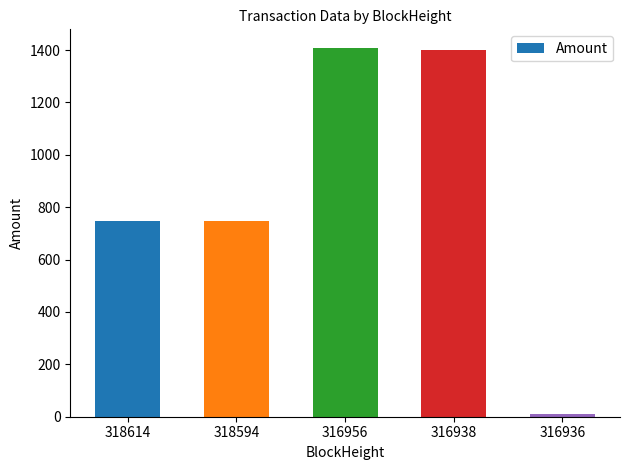

At which label does the data first exceed 748?

318614